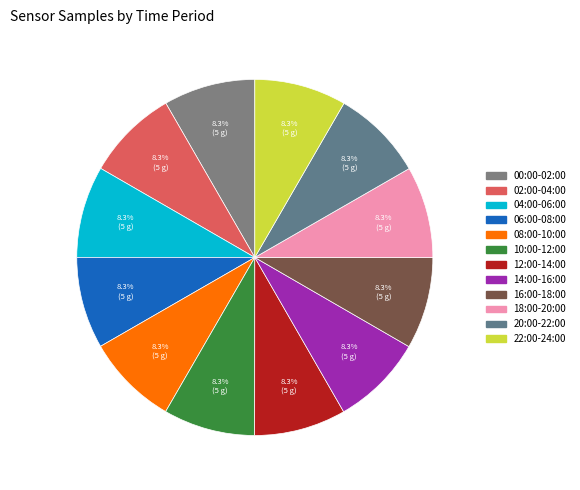

True or false: 08:00-10:00 accounts for 14% of the total.

False